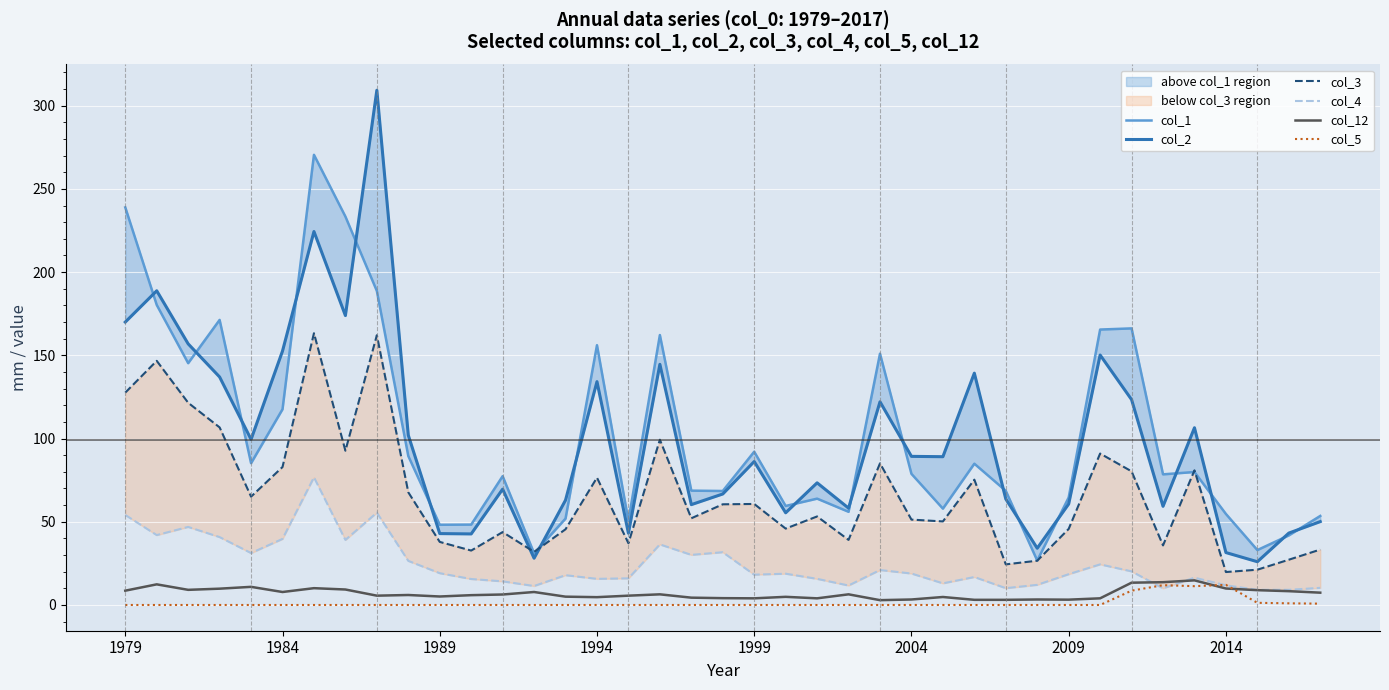

Is it true that col_5 equals 8.6 at 32?

True